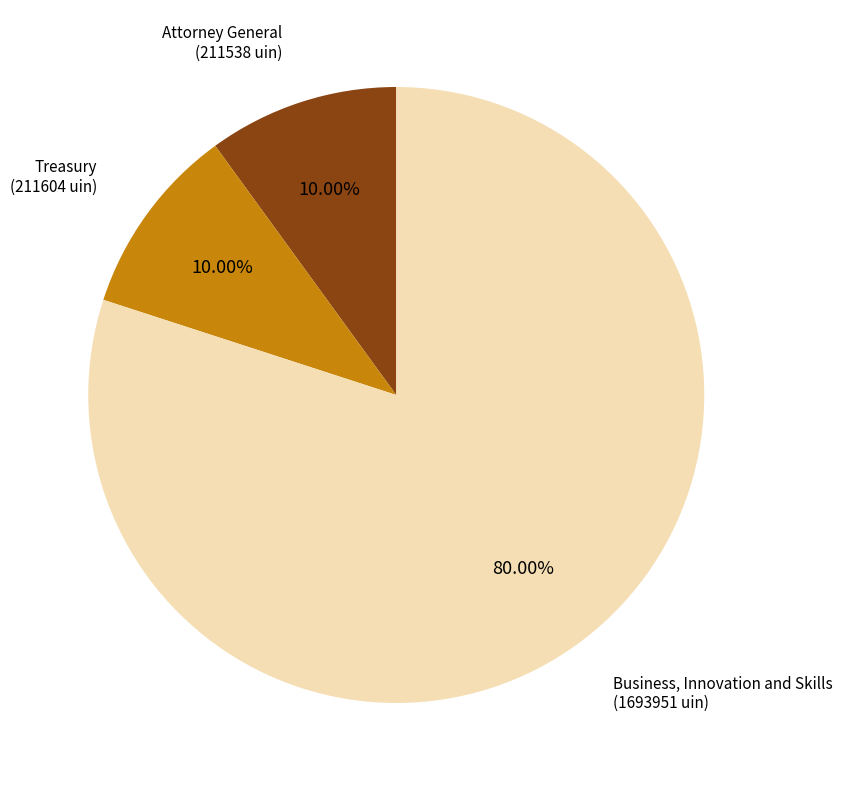

Combined, do Treasury (211604 uin) and Business, Innovation and Skills (1693951 uin) account for over 50%?

Yes